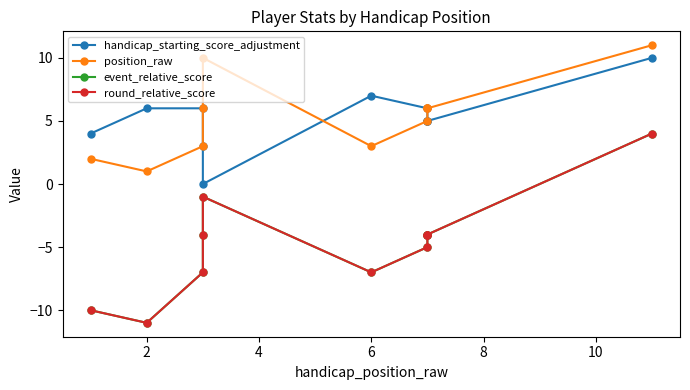

Which category has the lowest value across all series?

2